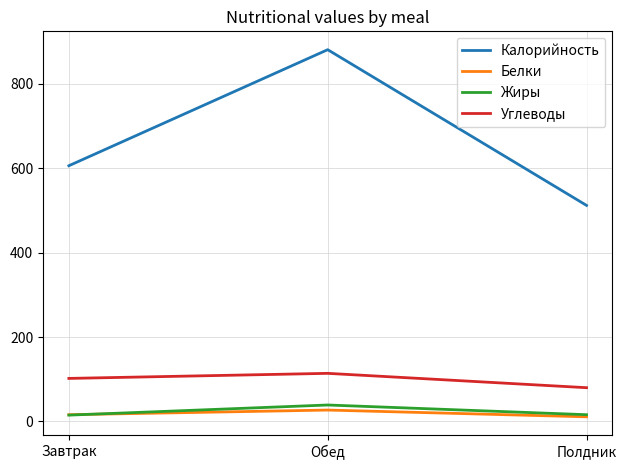

What position from the right is Полдник?

1